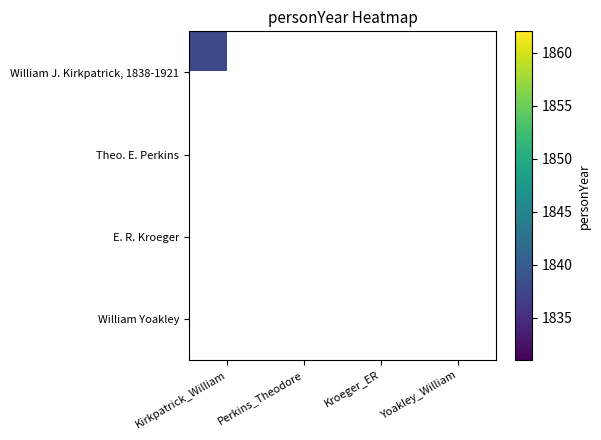

At Yoakley_William, list the series in order from largest to smallest.

William J. Kirkpatrick, 1838-1921, Theo. E. Perkins, E. R. Kroeger, William Yoakley